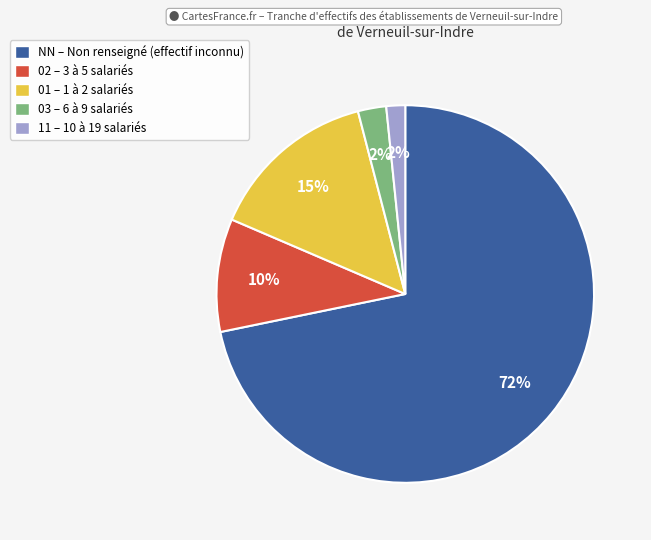

To the nearest percent, what is the average slice percentage?

20%